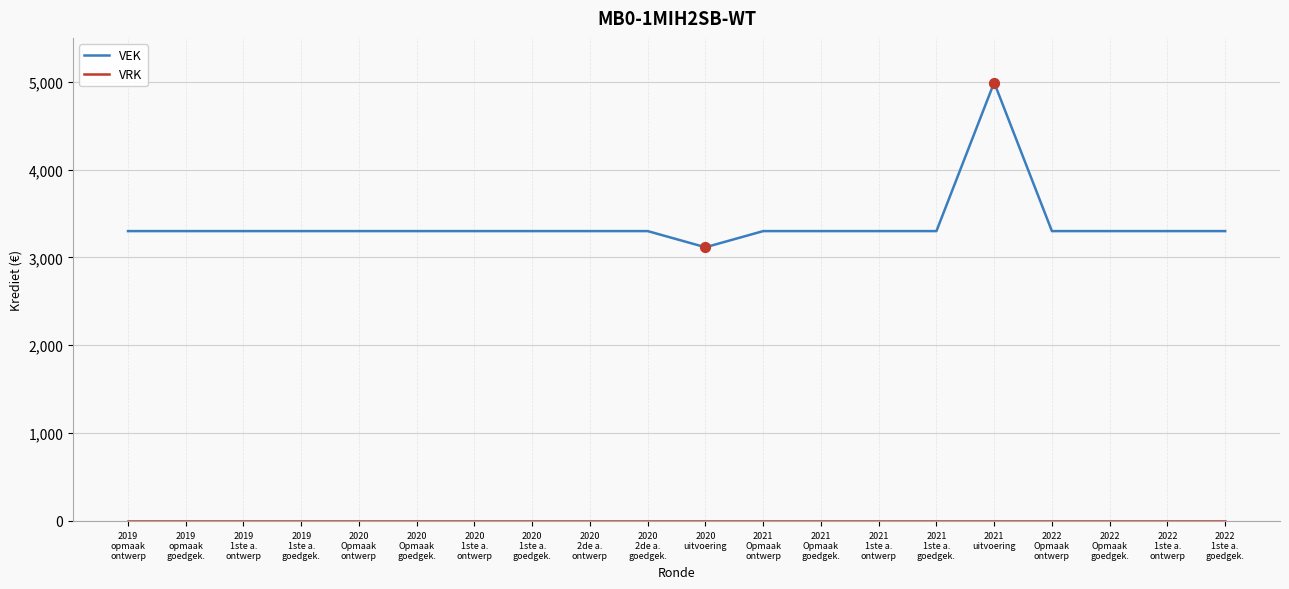

Which series has the largest total across all categories?

VEK